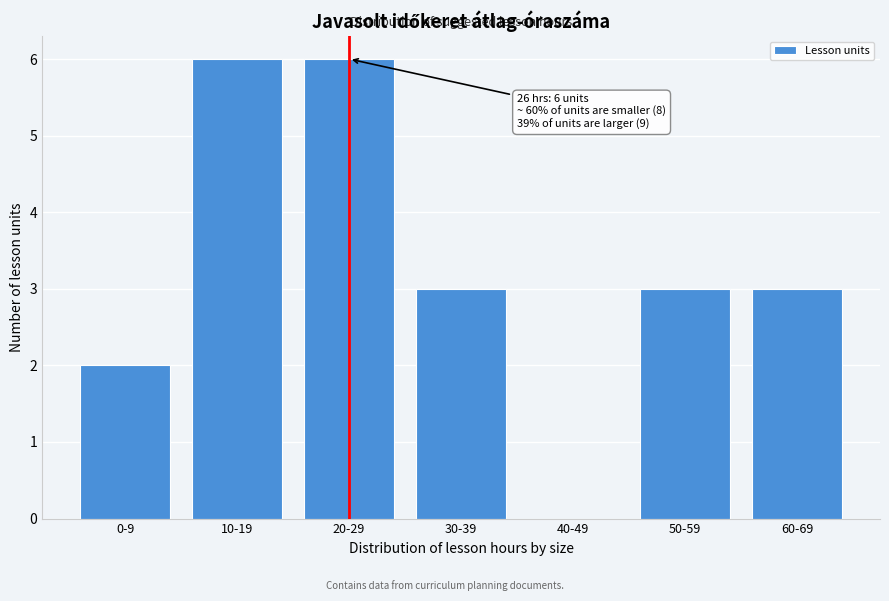

Reading left to right, list all the values displayed in this chart.

0-9=2	10-19=6	20-29=6	30-39=3	40-49=0	50-59=3	60-69=3